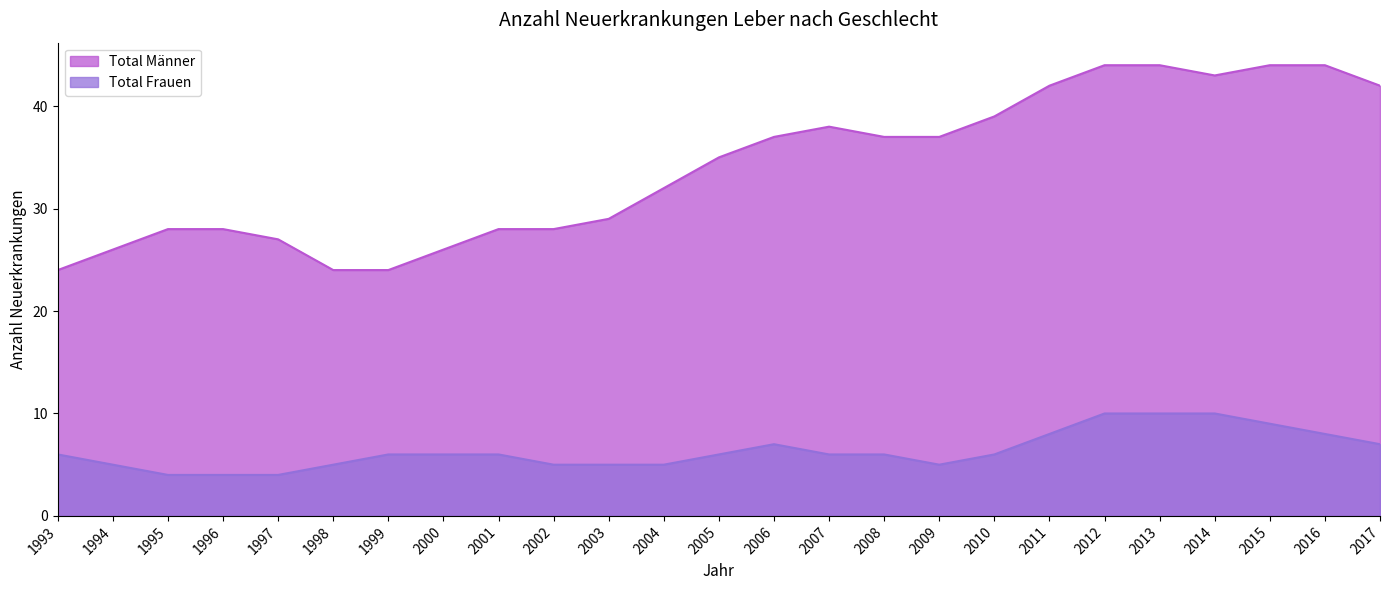

Does the chart have visible grid lines?

No